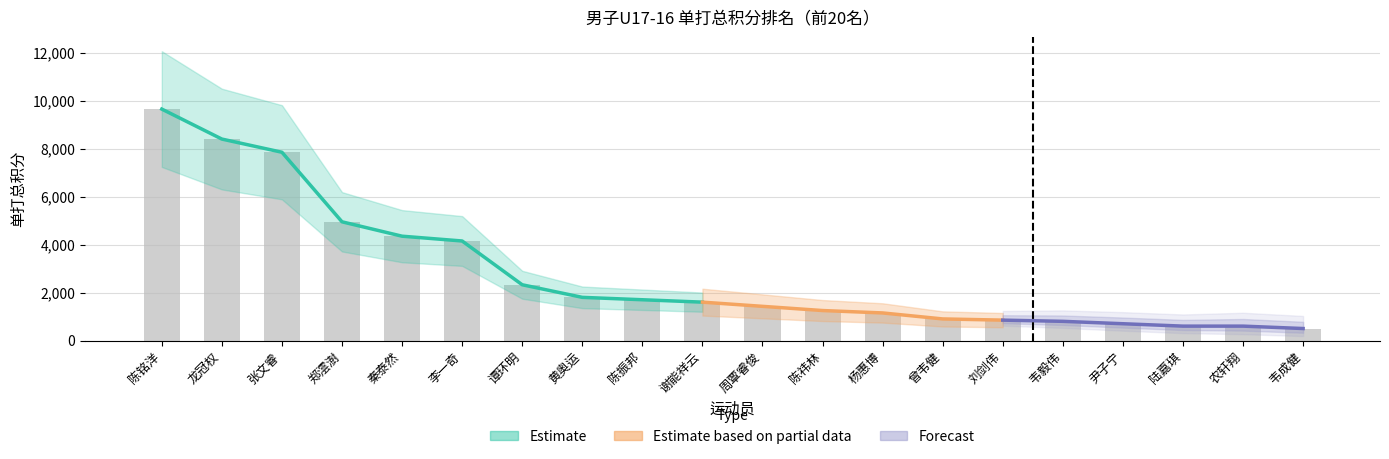

Reading left to right, transcribe all the data shown in this chart.

9650	8400	7850	4950	4350	4150	2325	1800	1700	1600	1425	1250	1150	900	850	800	700	600	600	500